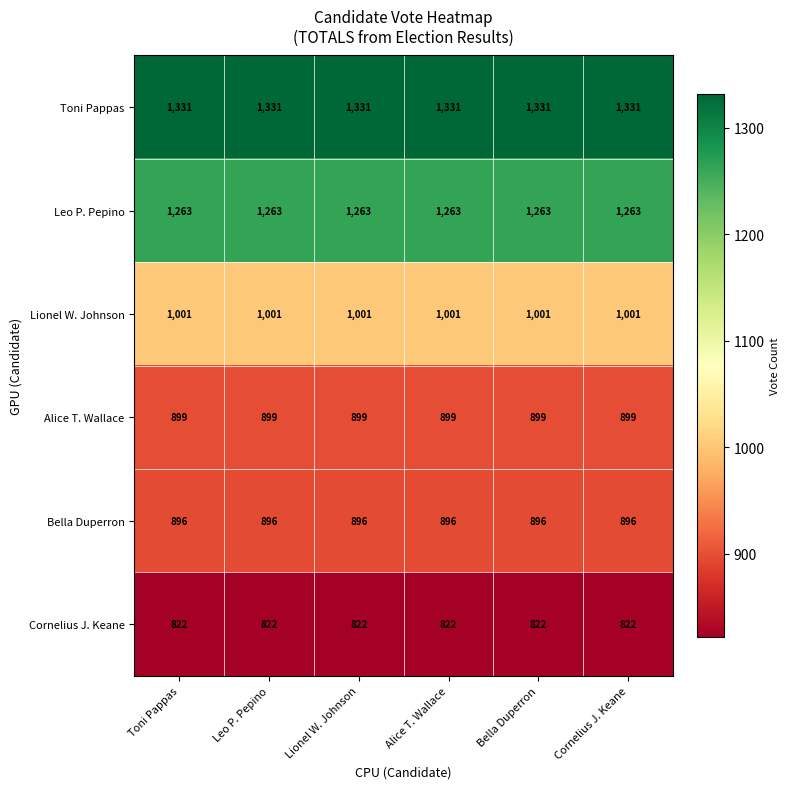

List the series in order of their peak value, highest first.

Toni Pappas, Leo P. Pepino, Lionel W. Johnson, Alice T. Wallace, Bella Duperron, Cornelius J. Keane